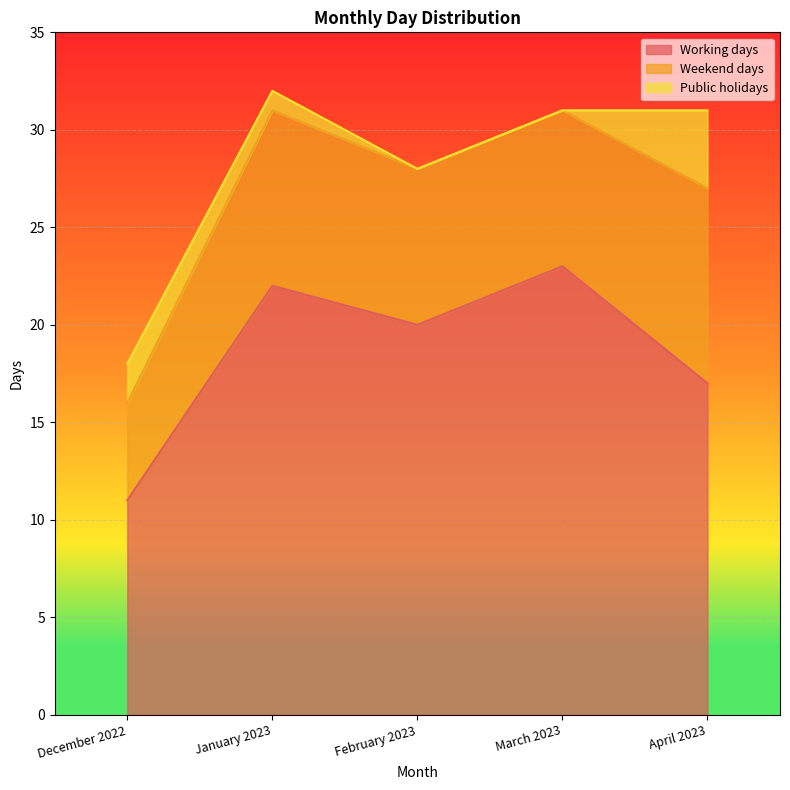

Which category has the highest value across all series?

March 2023